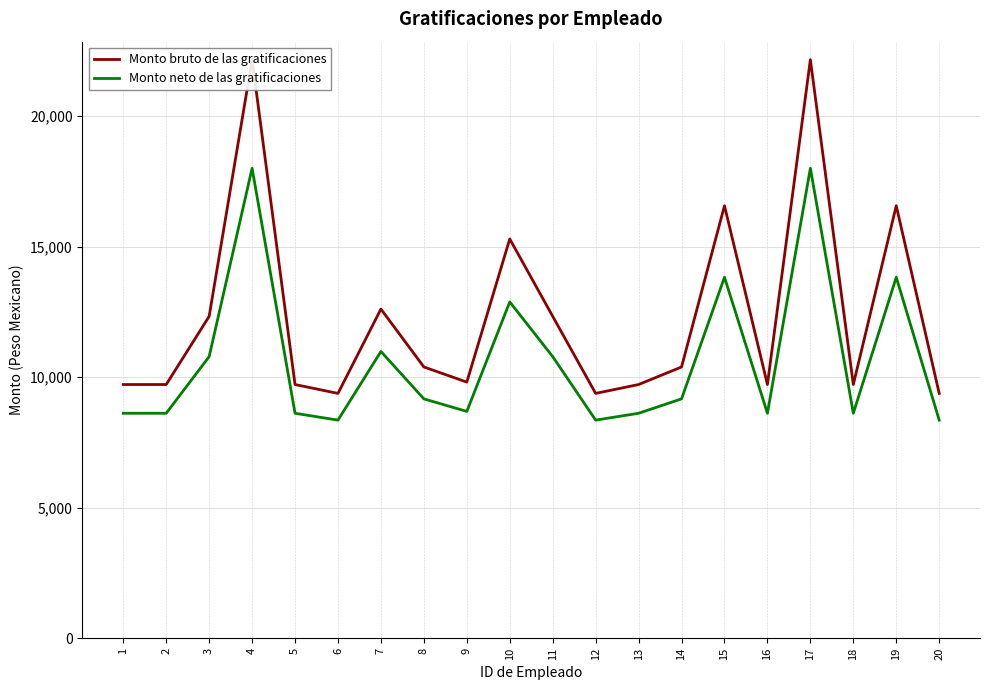

What is the difference between the second highest and second lowest values in the Monto bruto de las gratificaciones series?

12780.0